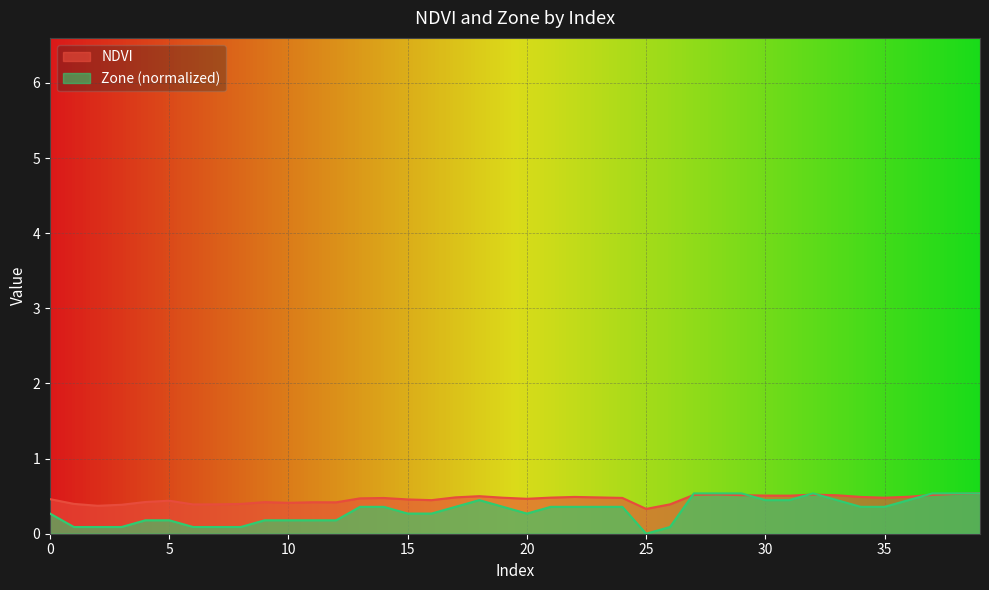

Is it true that Zone equals 0.2 at 9?

False